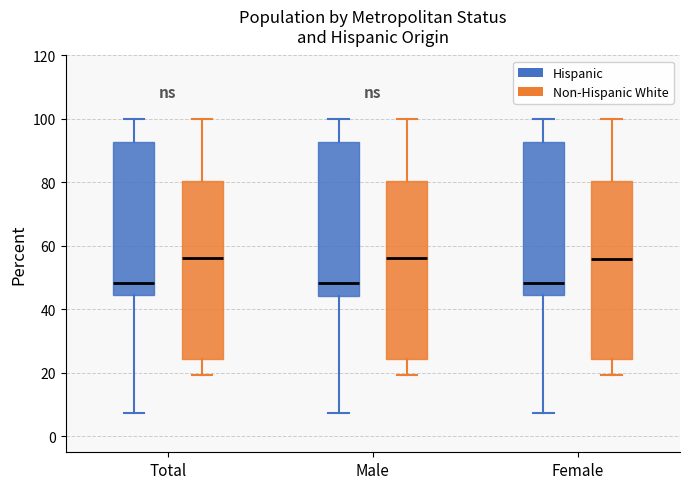

Reading left to right, transcribe this box plot: for each box, give where its median line is, the range the box spans, and where its two whiskers end, as read against the y-axis. The values are not printed on the chart, so give them approximately, as read against the axis.

Total (Hispanic): median 48, box 44 to 92, whiskers 8 to 100
Total (Non-Hispanic White): median 56, box 24 to 80, whiskers 20 to 100
Male (Hispanic): median 48, box 44 to 92, whiskers 8 to 100
Male (Non-Hispanic White): median 56, box 24 to 80, whiskers 20 to 100
Female (Hispanic): median 48, box 44 to 92, whiskers 8 to 100
Female (Non-Hispanic White): median 56, box 24 to 80, whiskers 20 to 100